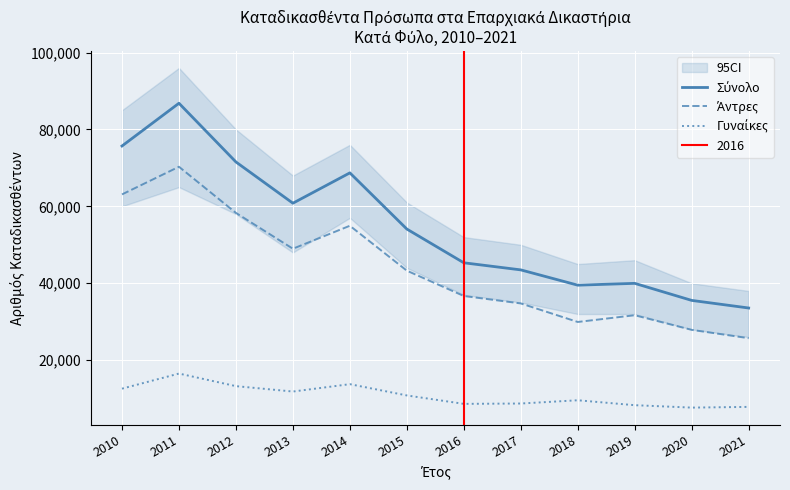

At which category is the sum across all series the highest?

2011